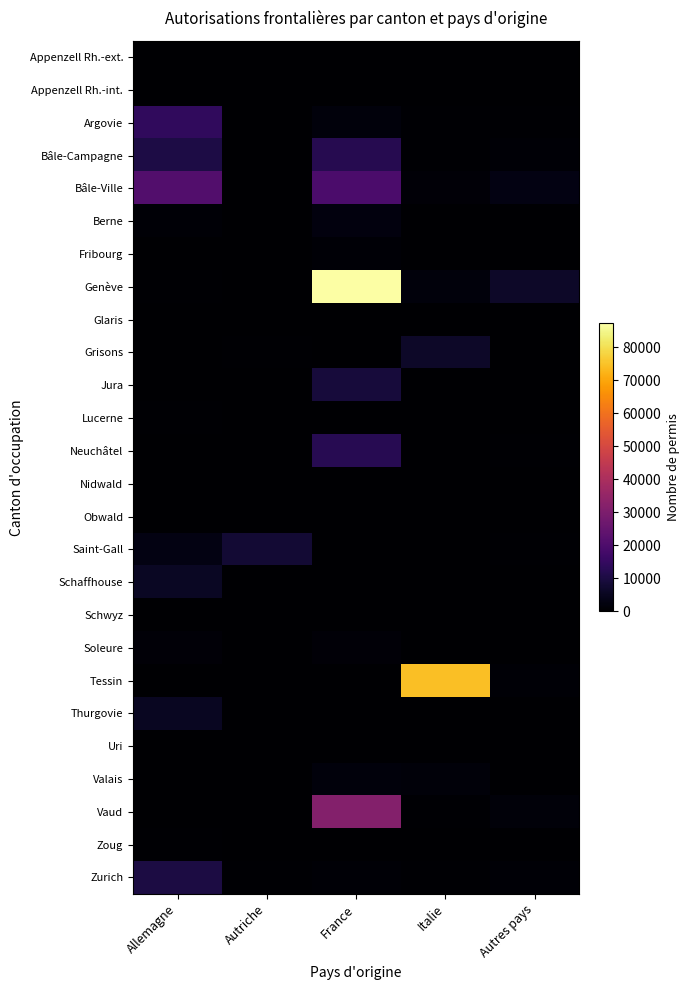

Reading left to right, list all the values displayed in this chart.

Appenzell Rh.-ext.: Allemagne=171	Autriche=221	France=13	Italie=10	Autres pays=39
Appenzell Rh.-int.: Allemagne=54	Autriche=58	France=0	Italie=2	Autres pays=8
Argovie: Allemagne=14045	Autriche=102	France=1997	Italie=565	Autres pays=512
Bâle-Campagne: Allemagne=10410	Autriche=72	France=12018	Italie=541	Autres pays=957
Bâle-Ville: Allemagne=20834	Autriche=141	France=19633	Italie=1143	Autres pays=2806
Berne: Allemagne=739	Autriche=42	France=2226	Italie=146	Autres pays=104
Fribourg: Allemagne=54	Autriche=1	France=775	Italie=25	Autres pays=59
Genève: Allemagne=646	Autriche=57	France=87314	Italie=1735	Autres pays=6467
Glaris: Allemagne=32	Autriche=3	France=17	Italie=8	Autres pays=8
Grisons: Allemagne=311	Autriche=494	France=22	Italie=6388	Autres pays=152
Jura: Allemagne=21	Autriche=1	France=9003	Italie=22	Autres pays=124
Lucerne: Allemagne=499	Autriche=30	France=117	Italie=61	Autres pays=47
Neuchâtel: Allemagne=21	Autriche=2	France=12573	Italie=48	Autres pays=364
Nidwald: Allemagne=51	Autriche=37	France=5	Italie=22	Autres pays=16
Obwald: Allemagne=172	Autriche=5	France=14	Italie=19	Autres pays=17
Saint-Gall: Allemagne=2779	Autriche=7846	France=67	Italie=172	Autres pays=496
Schaffhouse: Allemagne=5729	Autriche=30	France=42	Italie=163	Autres pays=204
Schwyz: Allemagne=278	Autriche=46	France=36	Italie=32	Autres pays=155
Soleure: Allemagne=1117	Autriche=11	France=1276	Italie=78	Autres pays=118
Tessin: Allemagne=252	Autriche=17	France=176	Italie=74604	Autres pays=898
Thurgovie: Allemagne=5152	Autriche=254	France=50	Italie=129	Autres pays=285
Uri: Allemagne=33	Autriche=0	France=0	Italie=14	Autres pays=9
Valais: Allemagne=31	Autriche=4	France=1983	Italie=1683	Autres pays=107
Vaud: Allemagne=160	Autriche=10	France=31424	Italie=378	Autres pays=1604
Zoug: Allemagne=590	Autriche=75	France=205	Italie=56	Autres pays=158
Zurich: Allemagne=10043	Autriche=380	France=902	Italie=439	Autres pays=1005